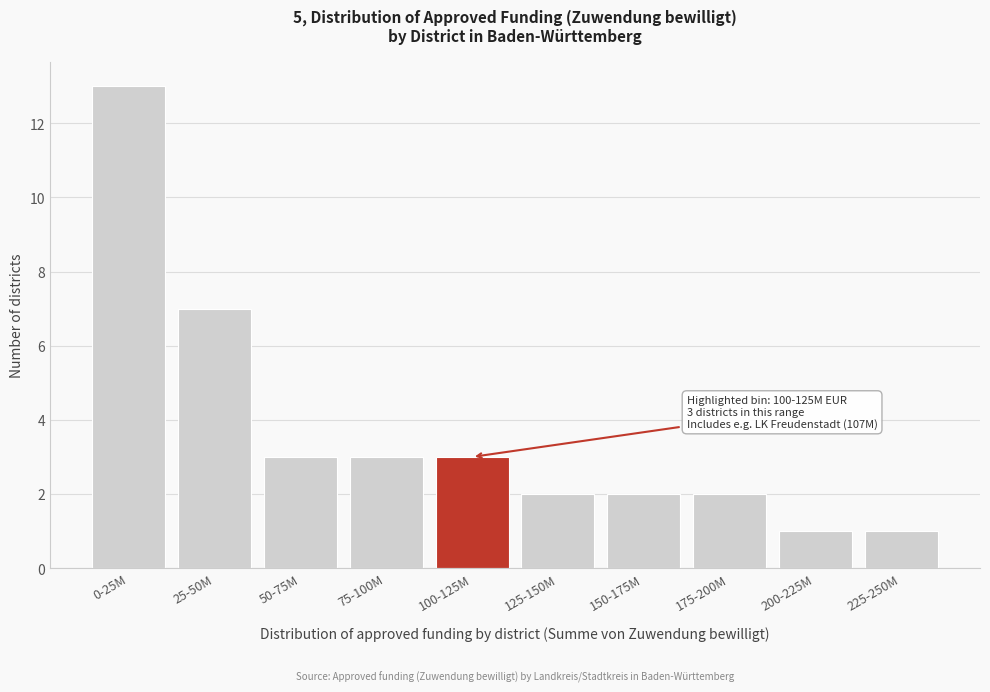

Reading left to right, list all the values displayed in this chart.

13	7	3	3	3	2	2	2	1	1